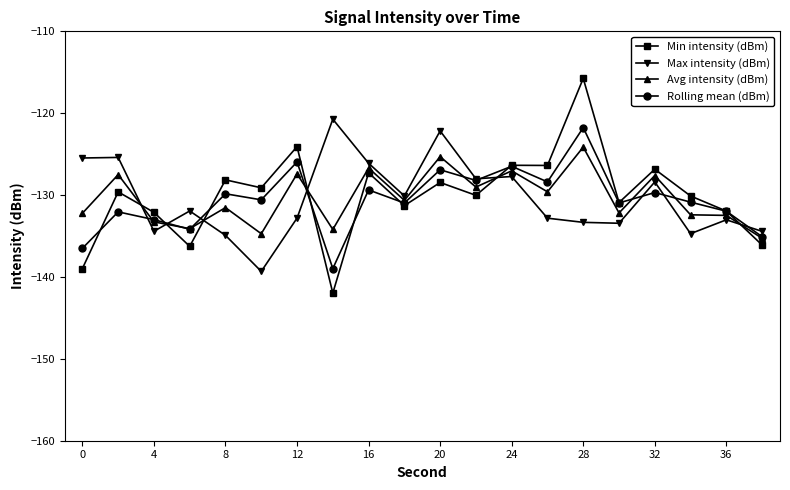

What is the minimum value shown in the chart?

-142.0